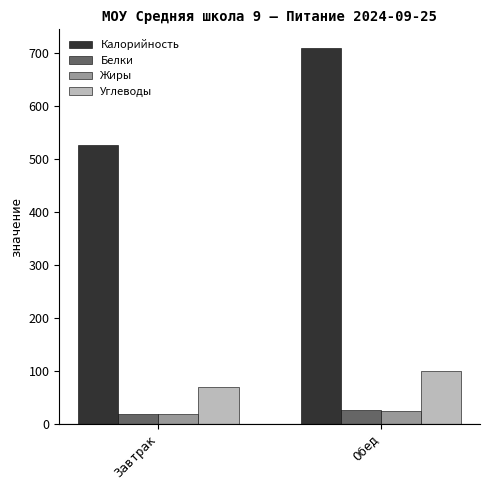

The Углеводы series shows 70.0 at Завтрак. True or false?

True